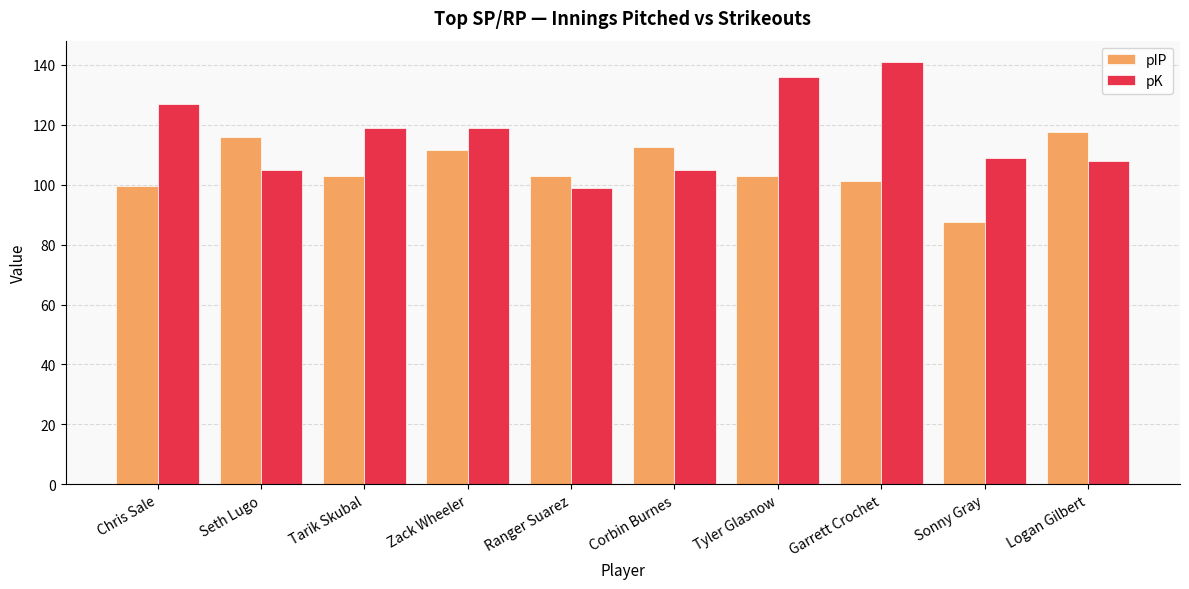

Which series has the widest spread of values?

pK